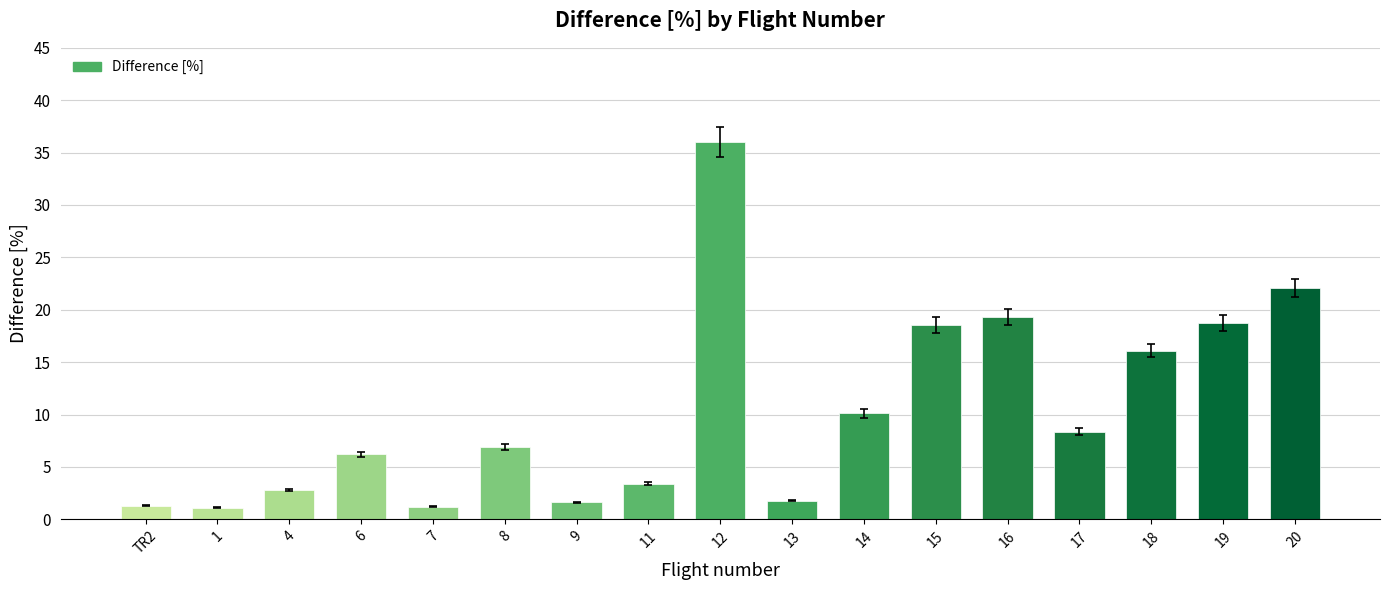

Between 15 and 18, which is larger?

15